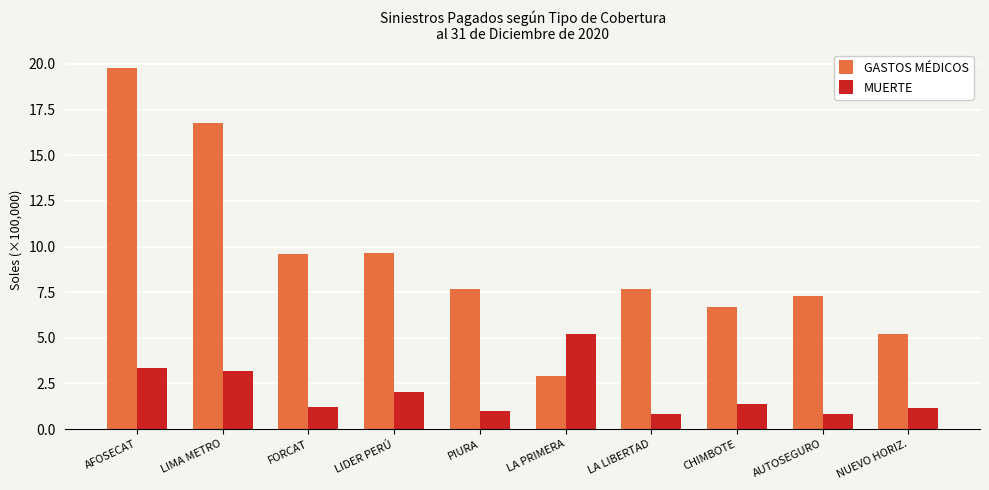

Is the value of GASTOS MÉDICOS at CHIMBOTE greater than the value of MUERTE at AFOSECAT?

Yes